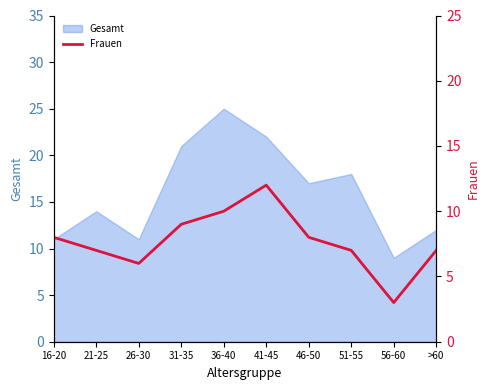

Does the chart have visible grid lines?

No